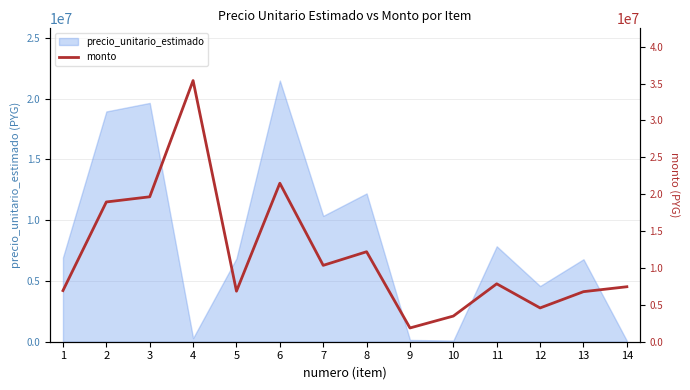

The chart shows a value of 19644470 at 3. True or false?

True